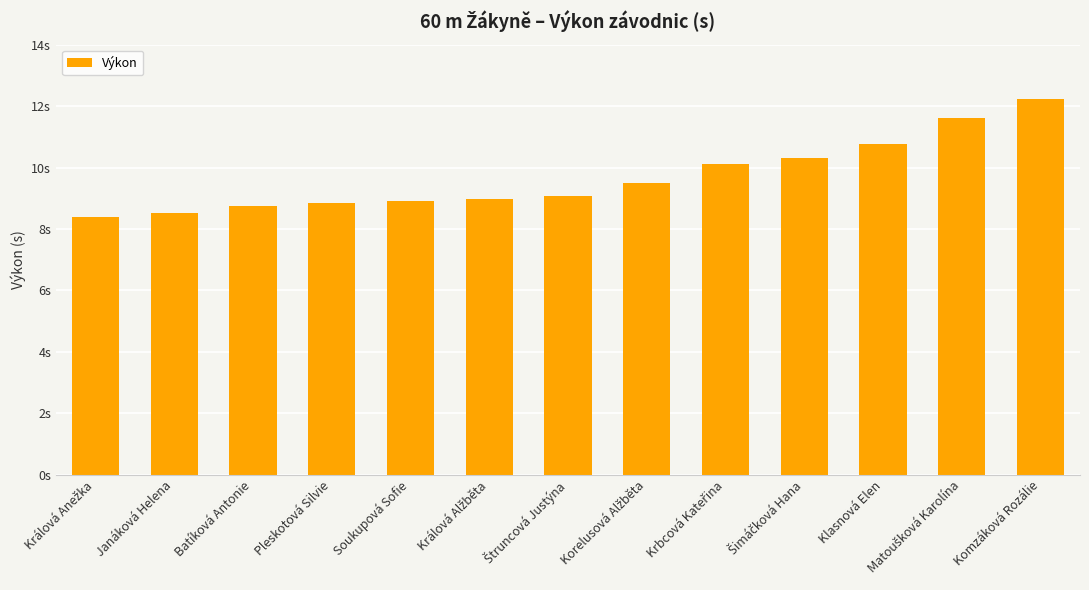

Rank the categories by value from lowest to highest.

Králová Anežka, Janáková Helena, Batíková Antonie, Pleskotová Silvie, Soukupová Sofie, Králová Alžběta, Štruncová Justýna, Korelusová Alžběta, Krbcová Kateřina, Šimáčková Hana, Klasnová Elen, Matoušková Karolína, Komzáková Rozálie